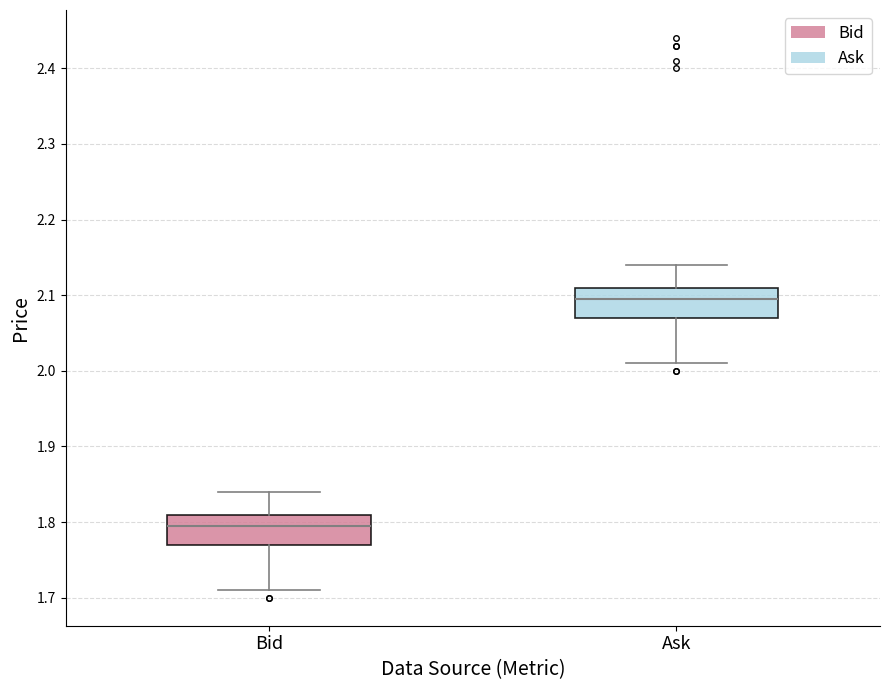

Where is the lower edge of the box for Bid on the y-axis? The values are not printed on the chart, so give them approximately, as read against the axis.

1.77